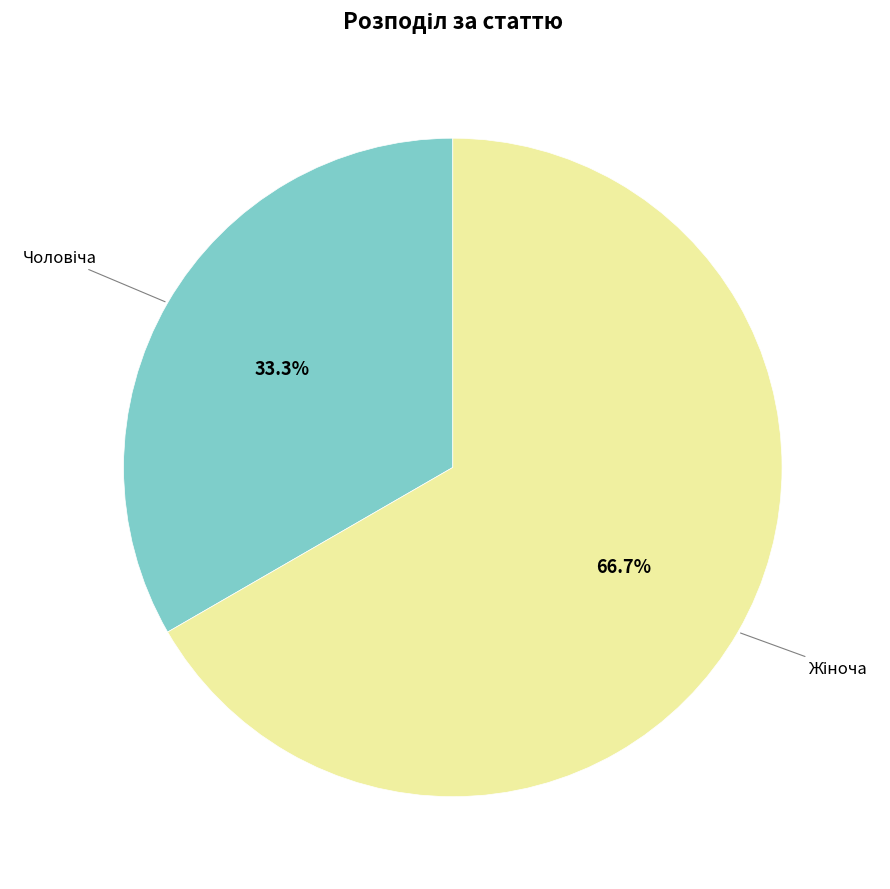

Is there any slice that represents more than half of the pie?

Yes